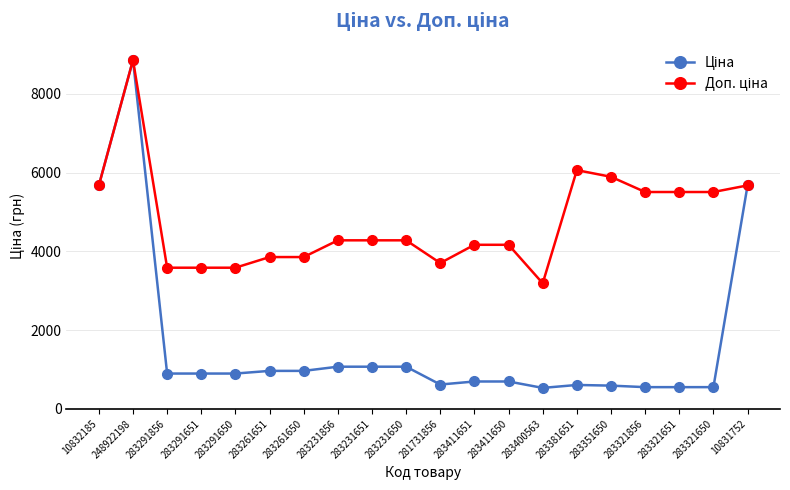

What is the label of the 14th point from the right?

283261650